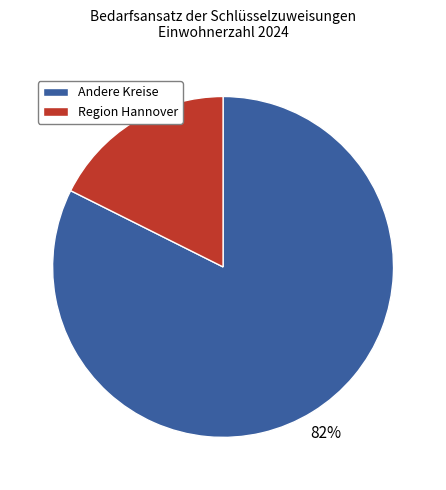

How many slices are in this pie chart?

2